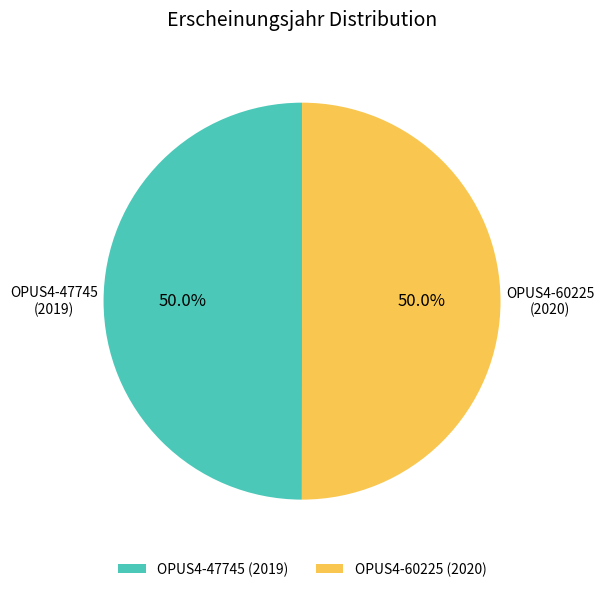

How many segments does this pie chart have?

2